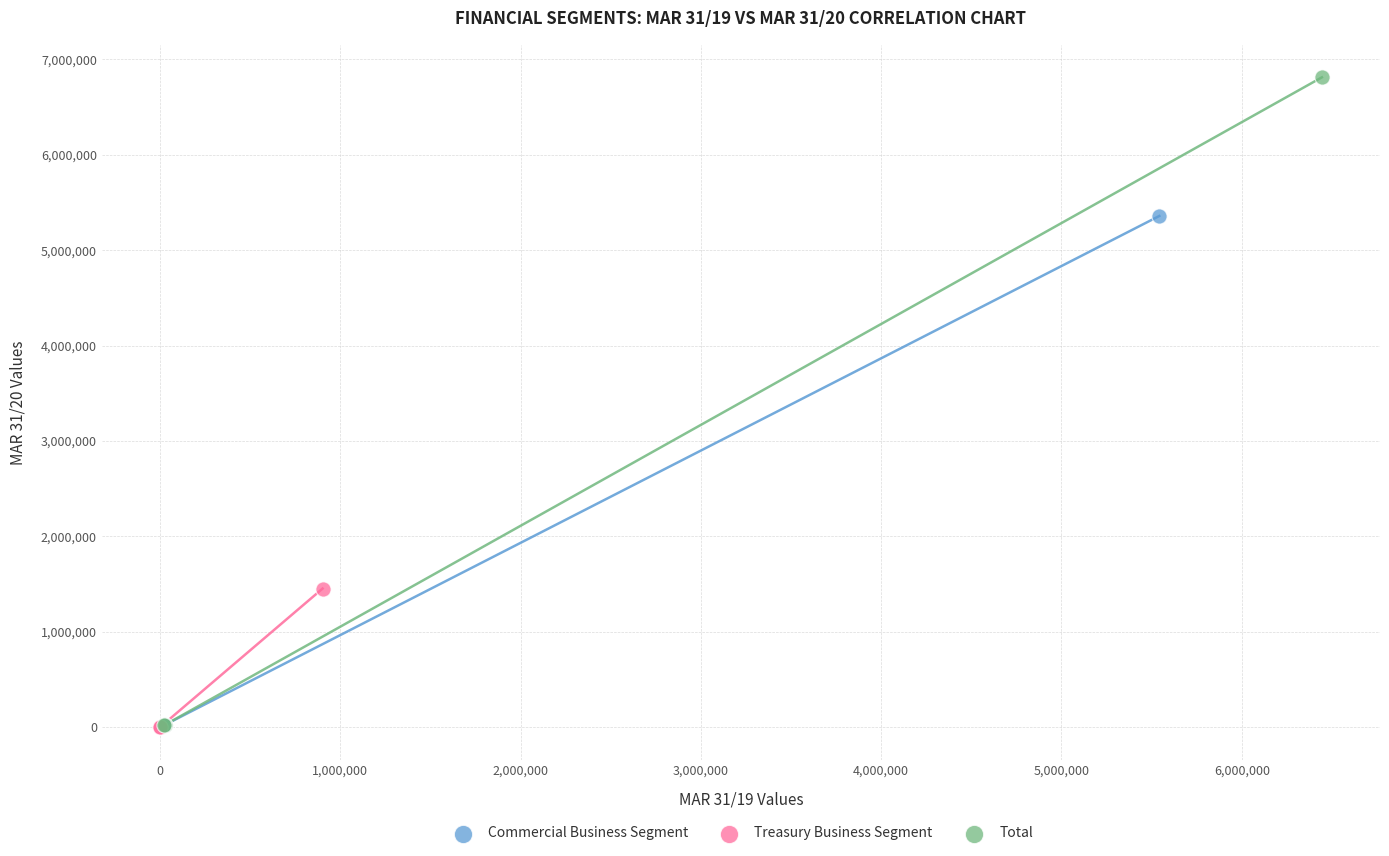

Which series reaches the maximum Y coordinate?

Total